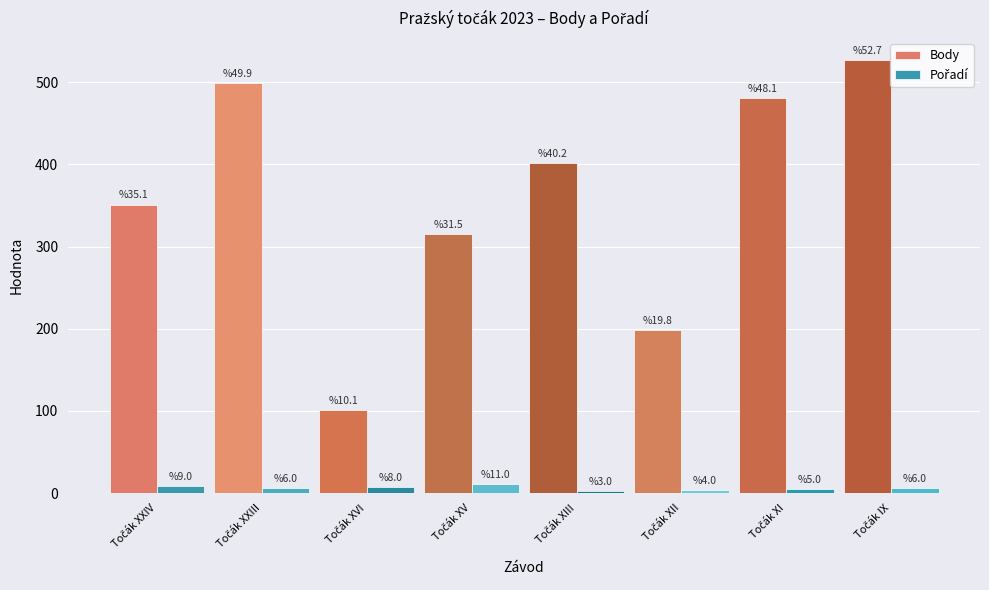

How many values in the Body series are below 402?

4